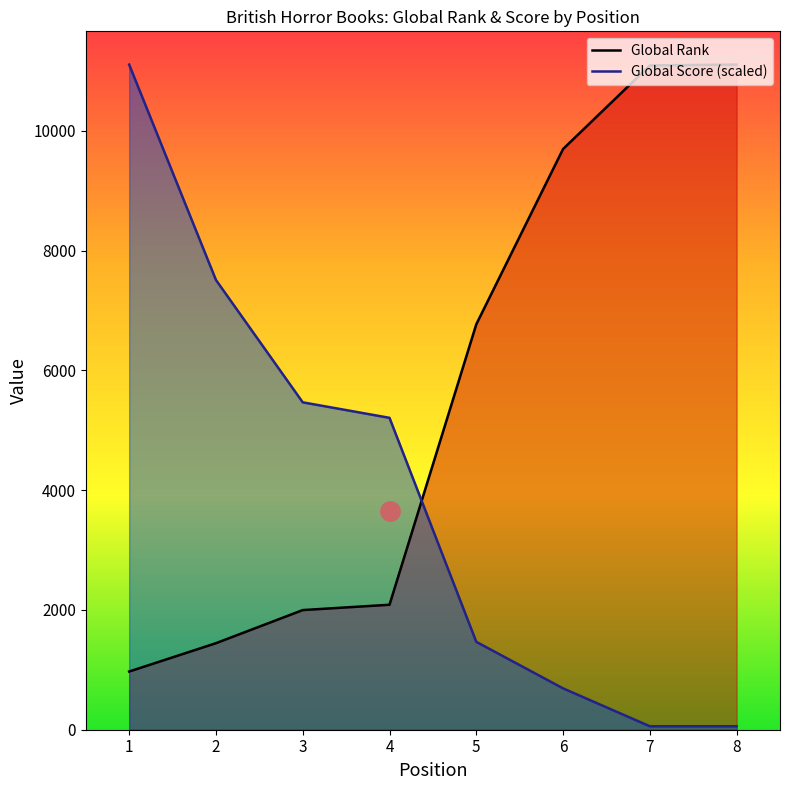

At which label does Global Score first exceed 5208?

1